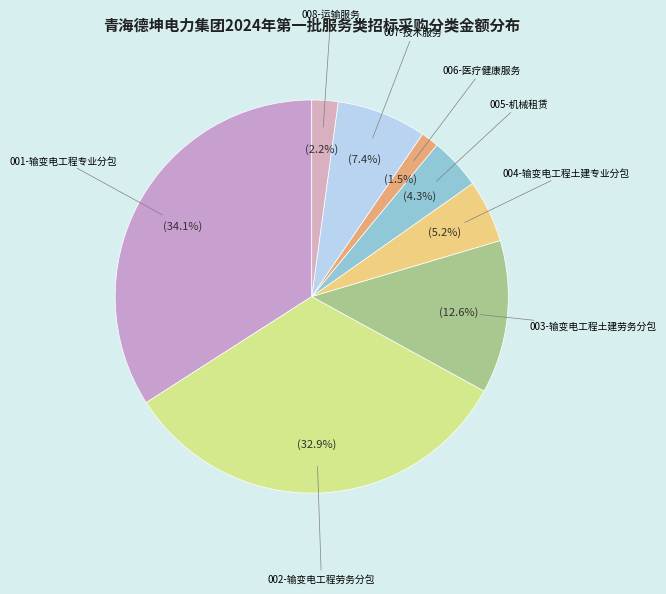

How many segments does this pie chart have?

8